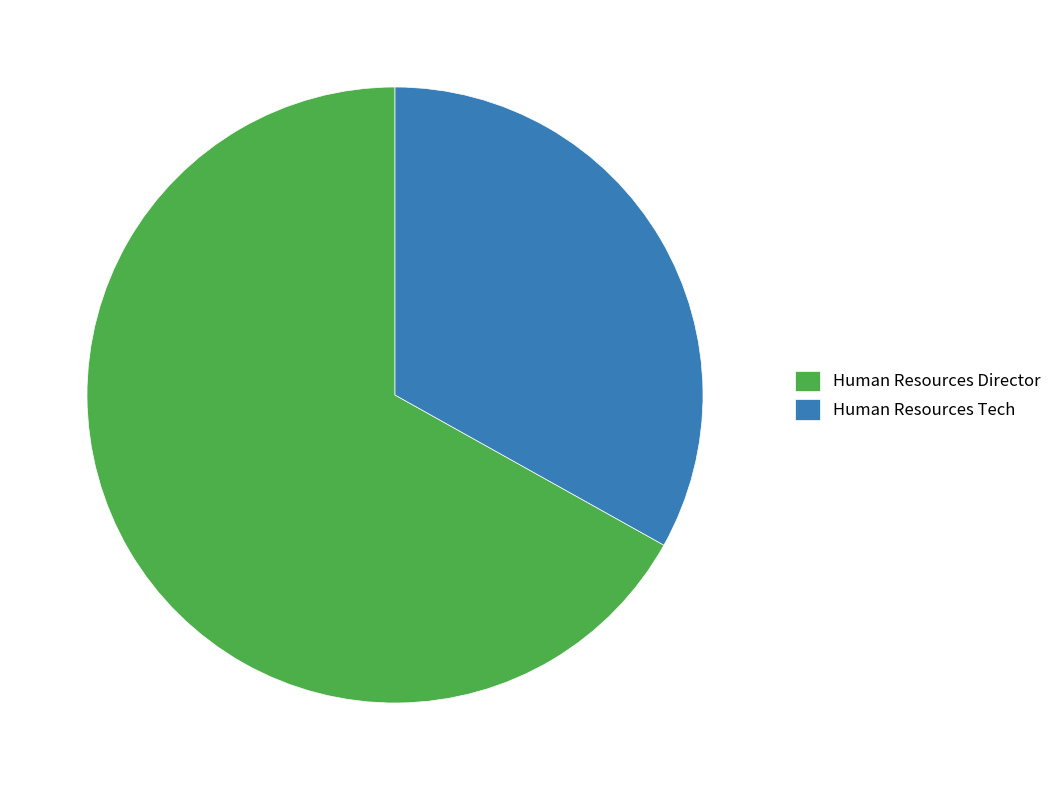

Combined, do Human Resources Director and Human Resources Tech account for over 50%?

Yes